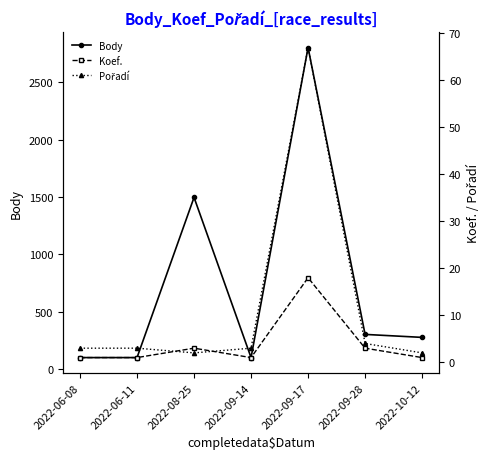

At which category is the sum across all series the highest?

2022-09-17